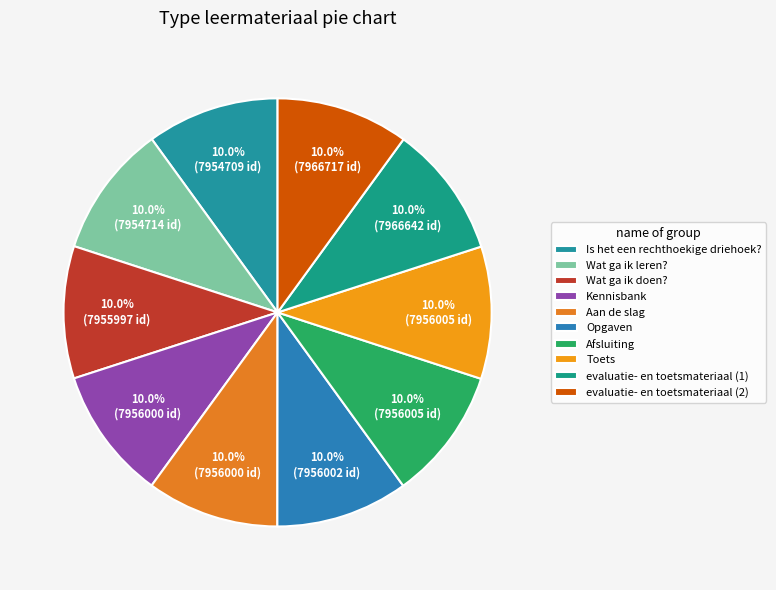

The Kennisbank slice represents 3% of the pie. True or false?

False